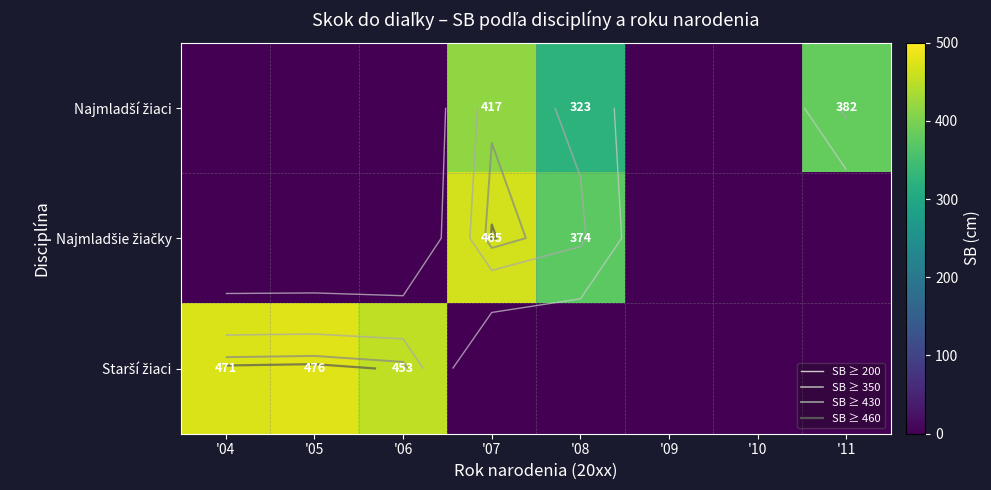

How many data points does each series have?

8